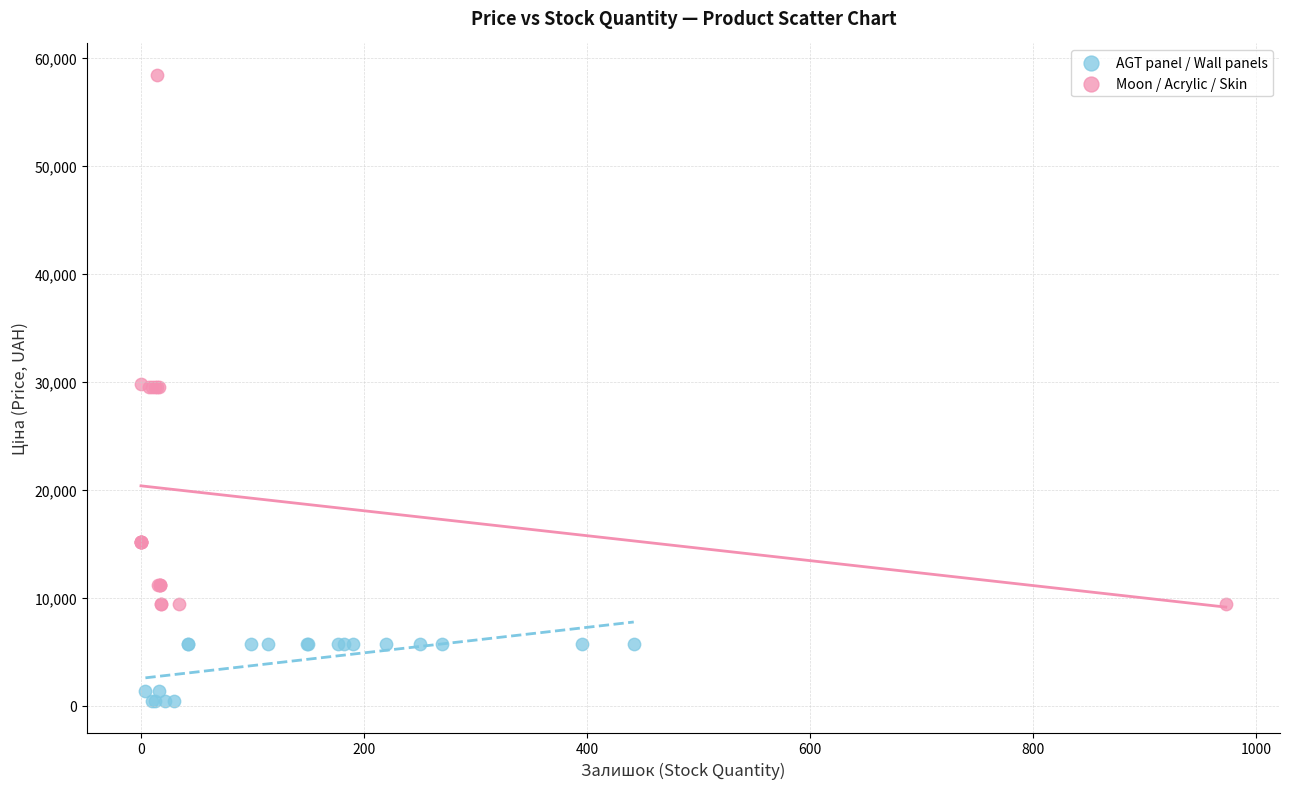

Which series contains the lowest Y value?

AGT panel / Wall panels